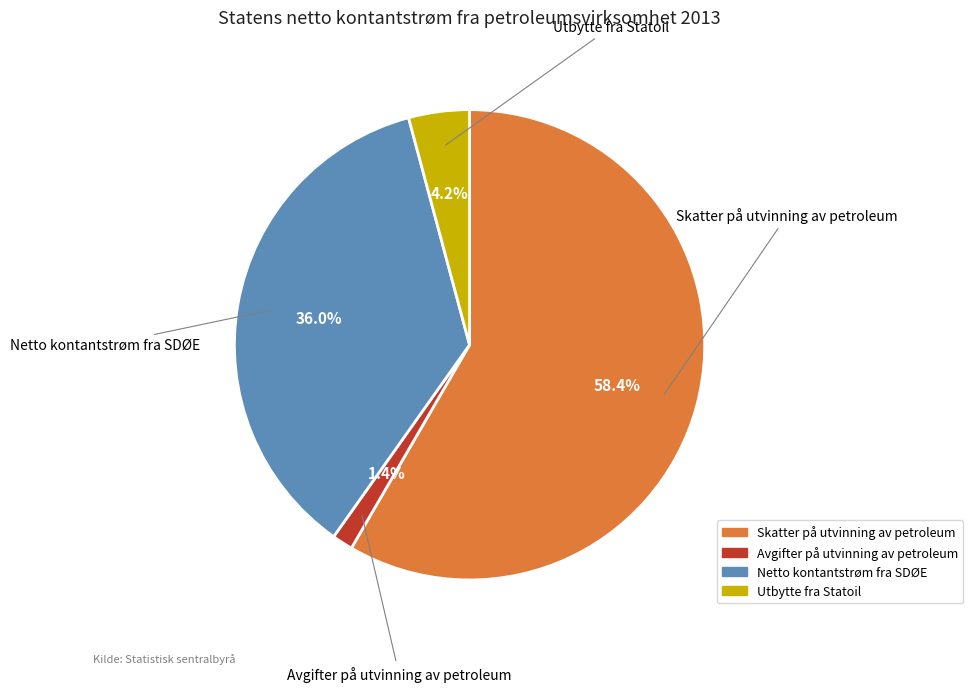

To the nearest percent, what is the combined percentage of Utbytte fra Statoil and Netto kontantstrøm fra SDØE?

40%